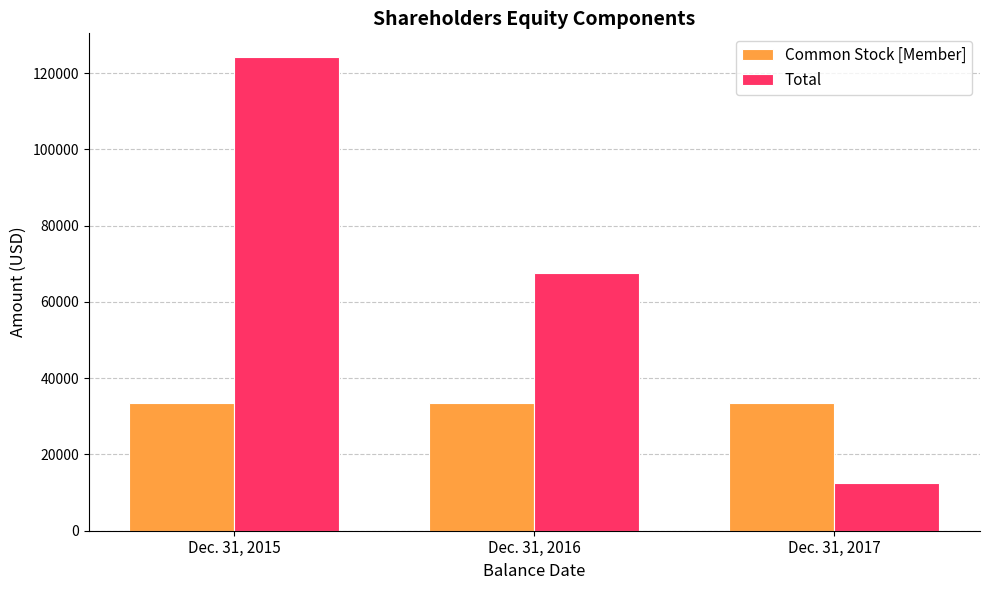

Read the Common Stock [Member] value at Dec. 31, 2017.

33591